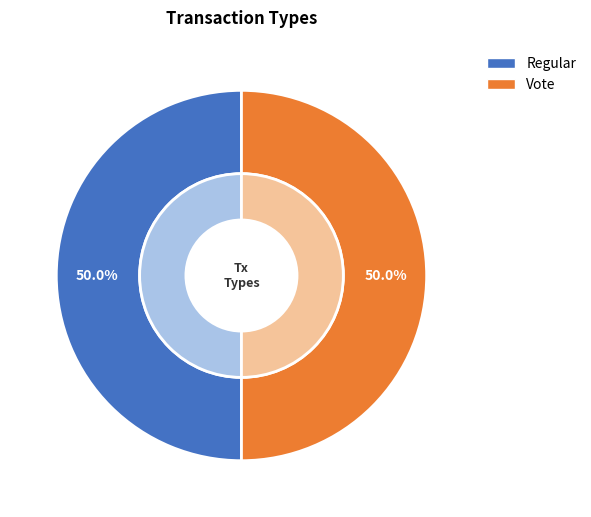

Is it true that Vote is 50% of the pie?

True